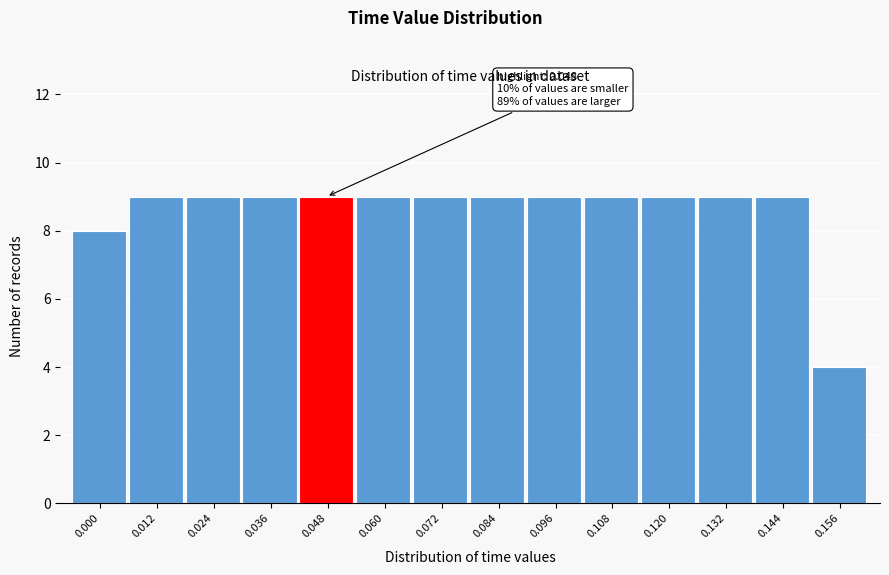

Reading left to right, what are all the values shown in this chart?

8	9	9	9	9	9	9	9	9	9	9	9	9	4